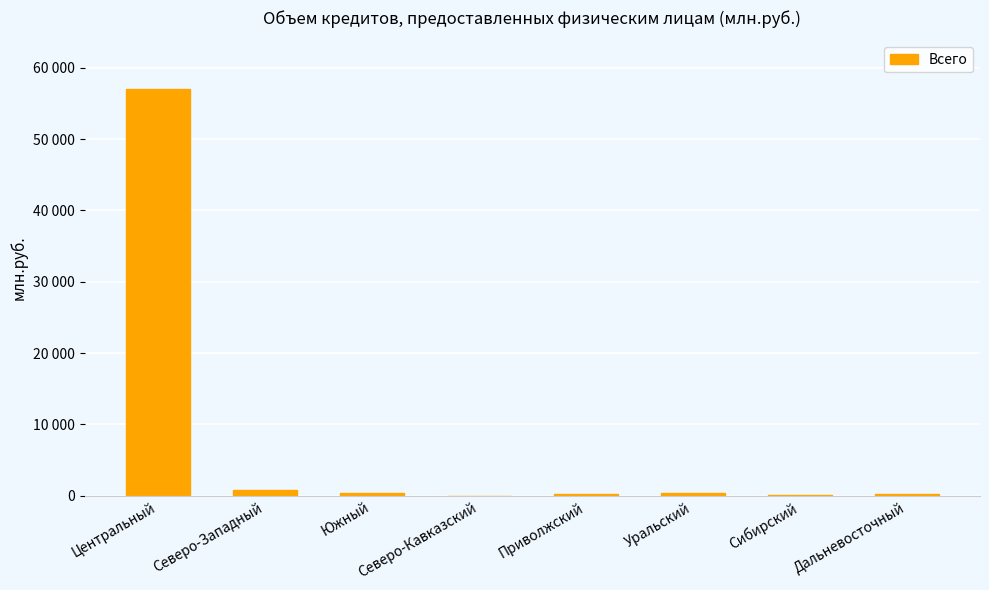

What is the greatest value displayed?

57000